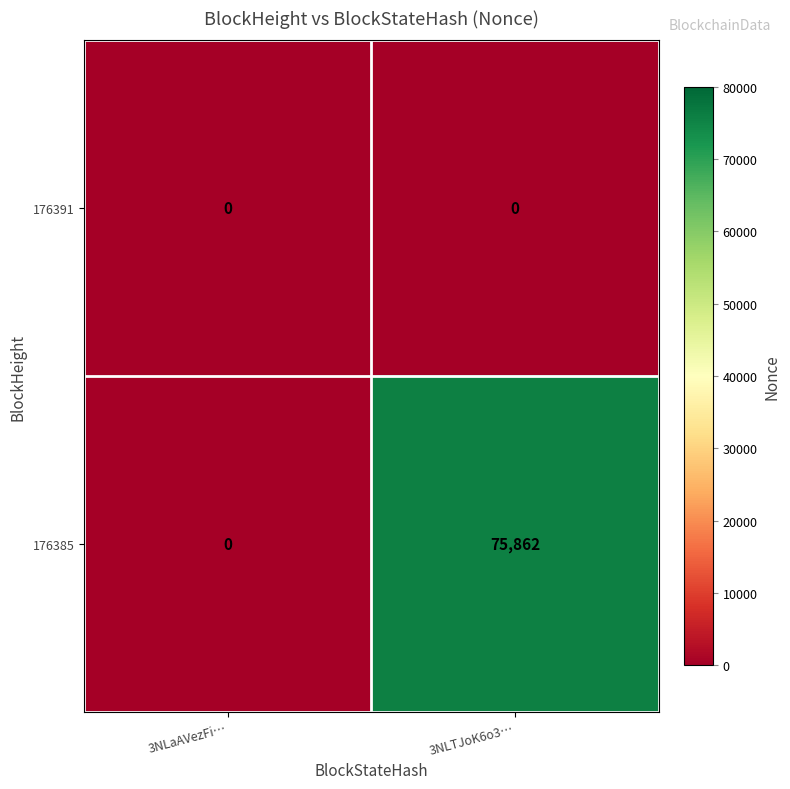

Which series changed the most between 3NLaAVezFi… and 3NLTJoK6o3…?

176385